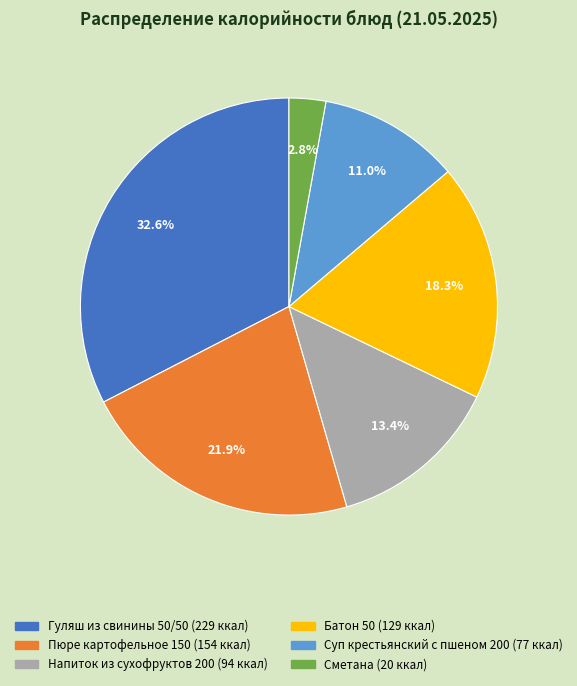

To the nearest percent, what is the average slice percentage?

17%